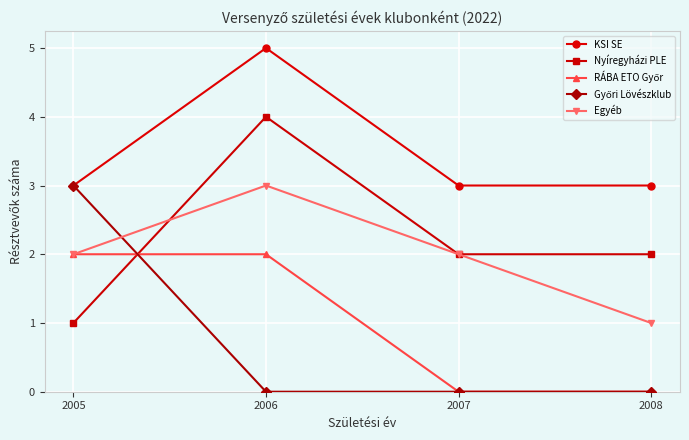

What is the spread (max minus min) of values at 2006?

5